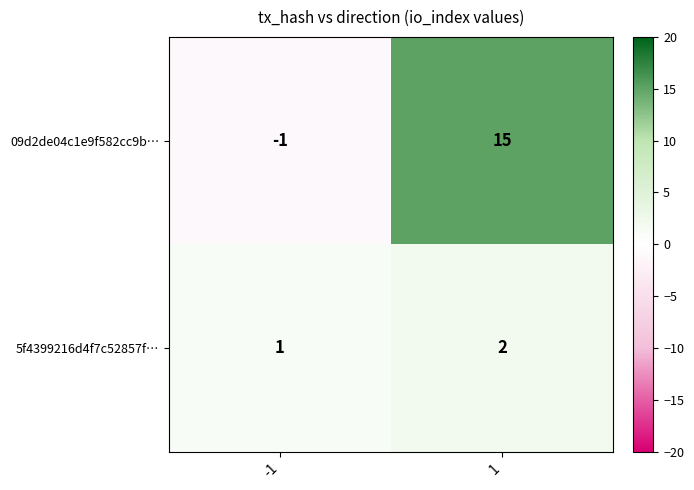

True or false: 5f4399216d4f7c52857f… has a value of 1 at -1.

True